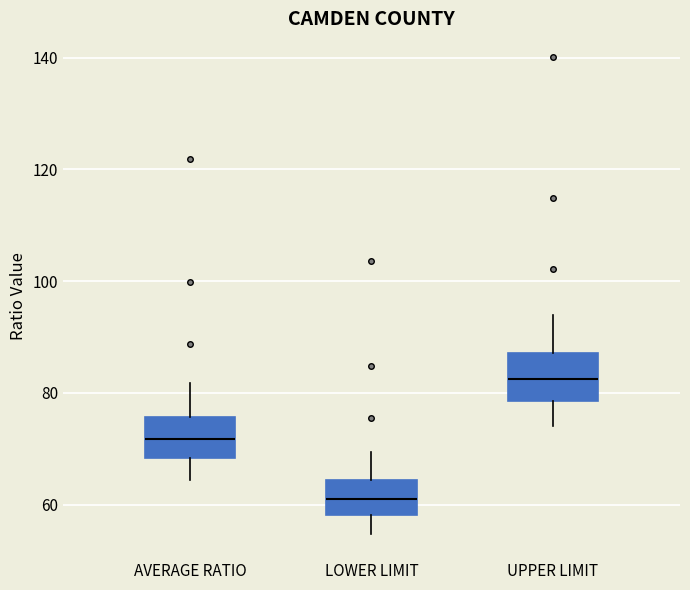

Which box's median line is the lowest?

LOWER LIMIT